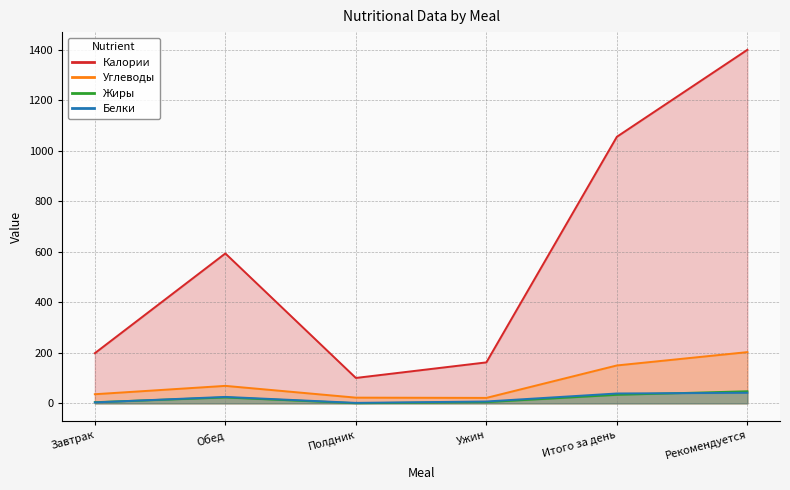

How many times do Белки and Жиры cross each other?

2